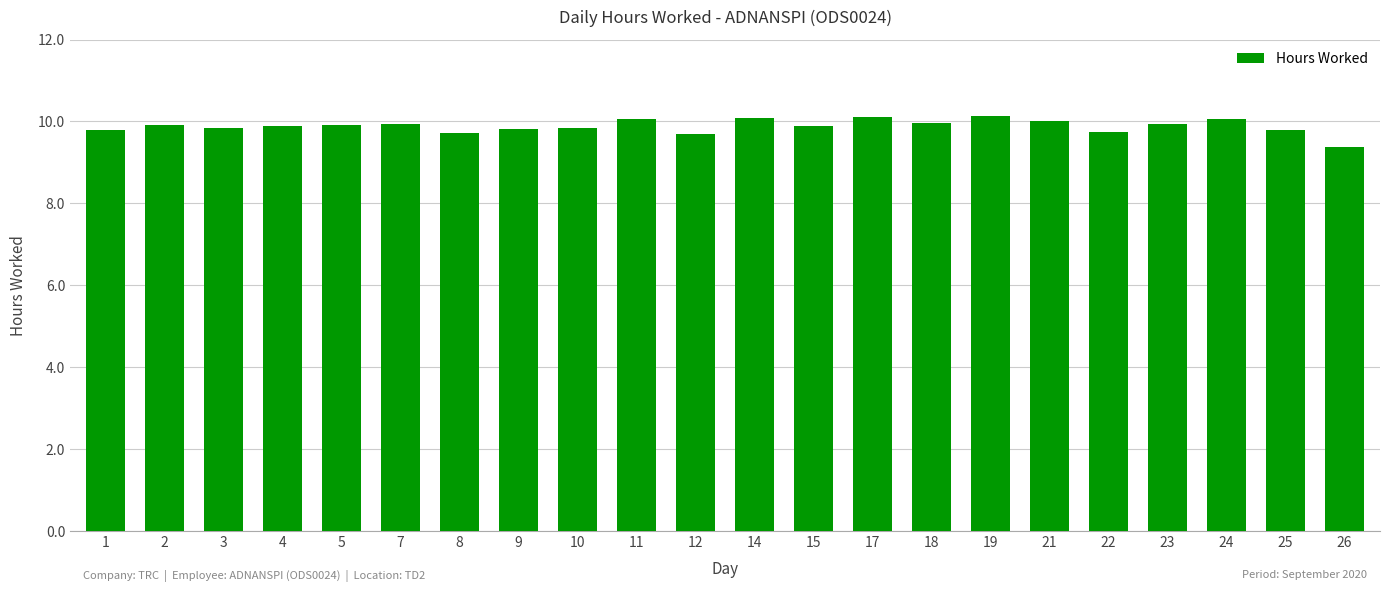

What is the change in value from 15 to 24?

+0.2